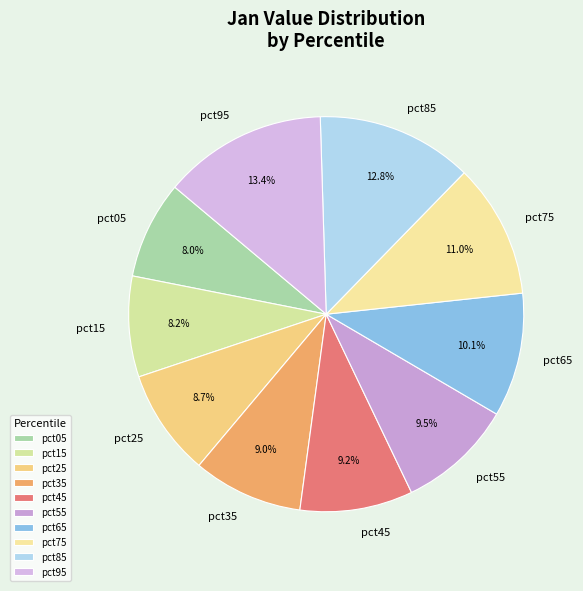

To the nearest percent, what percentage of the pie is pct75?

11%